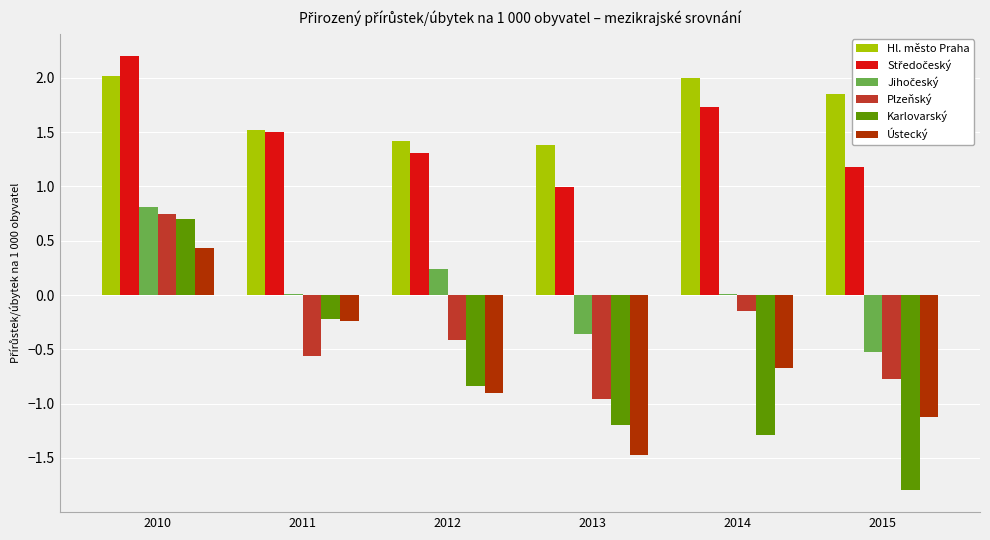

Are the bars horizontal?

No